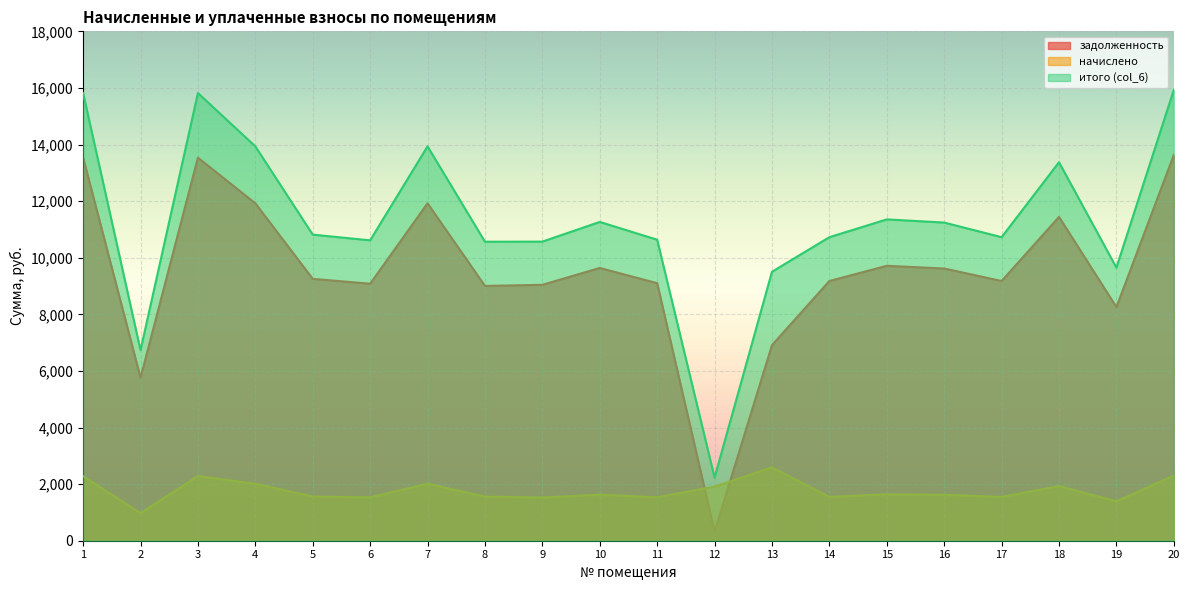

What is the difference between the maximum and second lowest values in the задолженность series?

7872.0